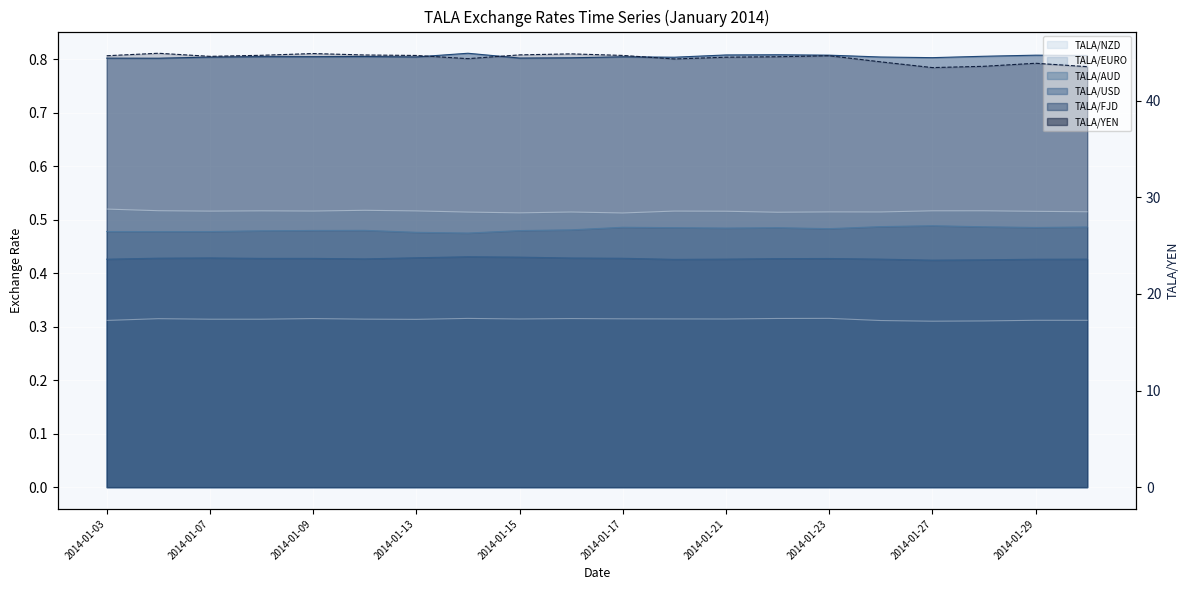

How many series are shown in this chart?

6